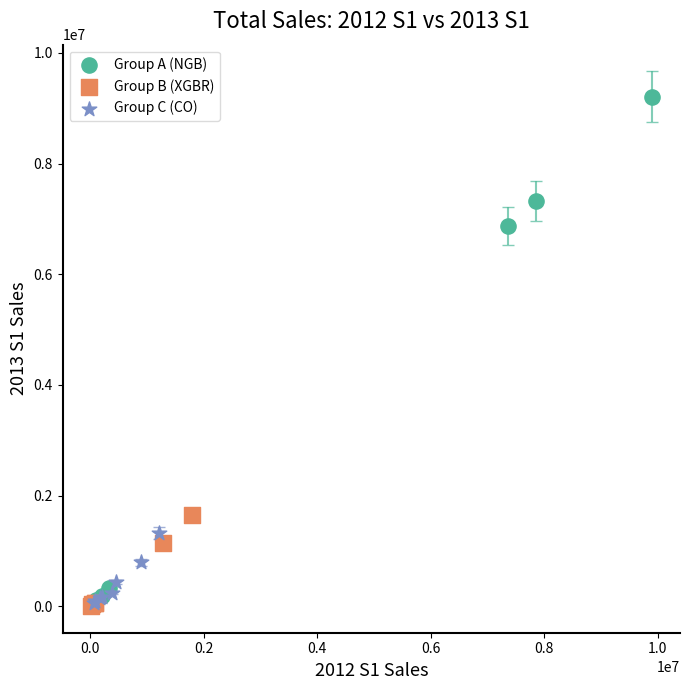

Which series contains the highest Y value?

Group A (NGB)